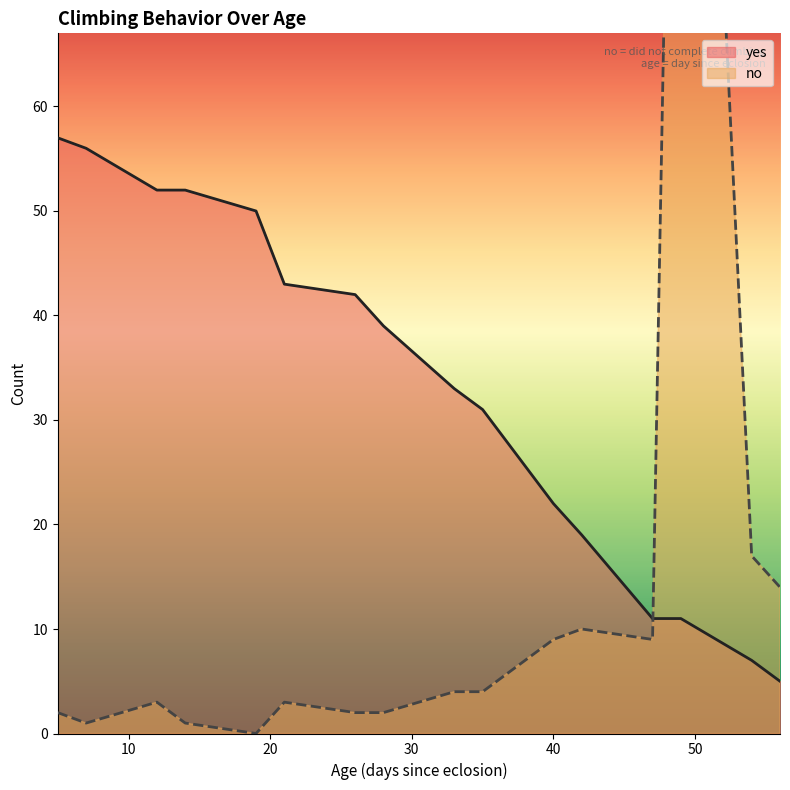

List the series in order of their peak value, lowest first.

yes, no